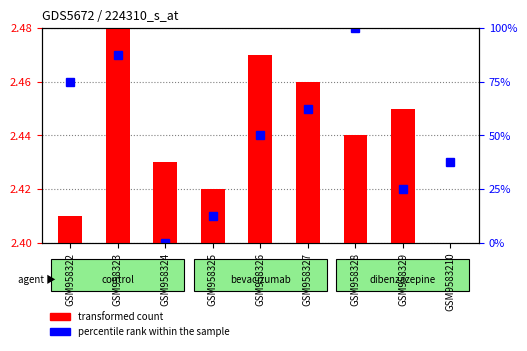

Count the values in the range 0 to 1.

9